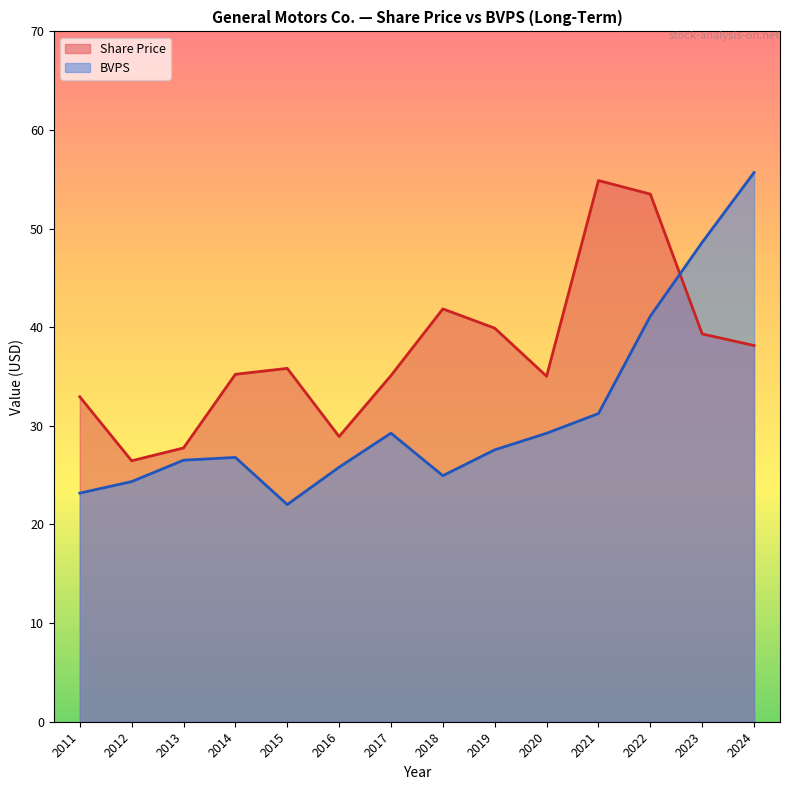

Rank the categories by Share Price value from highest to lowest.

2021, 2022, 2018, 2019, 2023, 2024, 2015, 2014, 2017, 2020, 2011, 2016, 2013, 2012